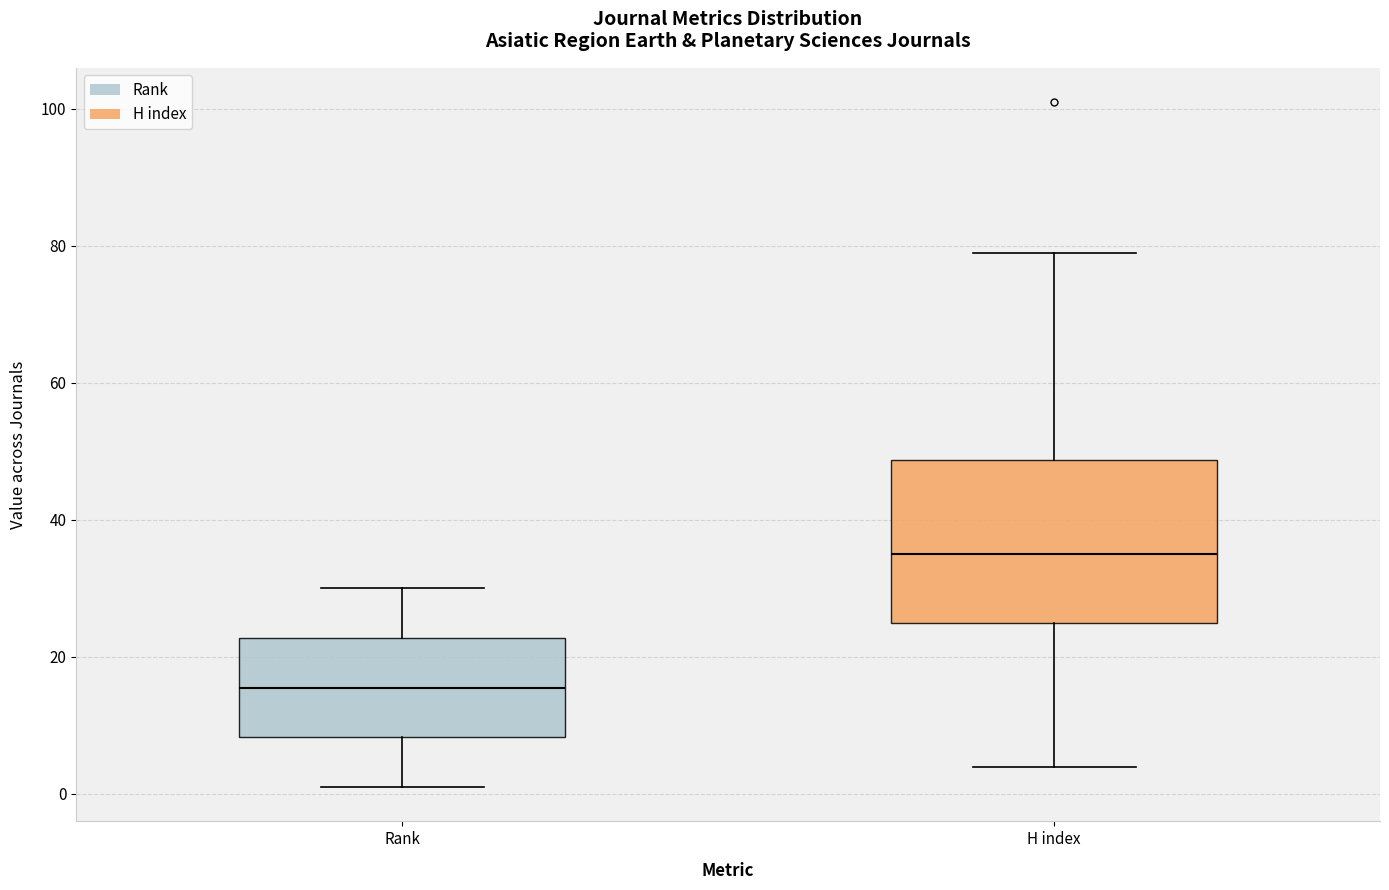

Which box's median line is the lowest?

Rank